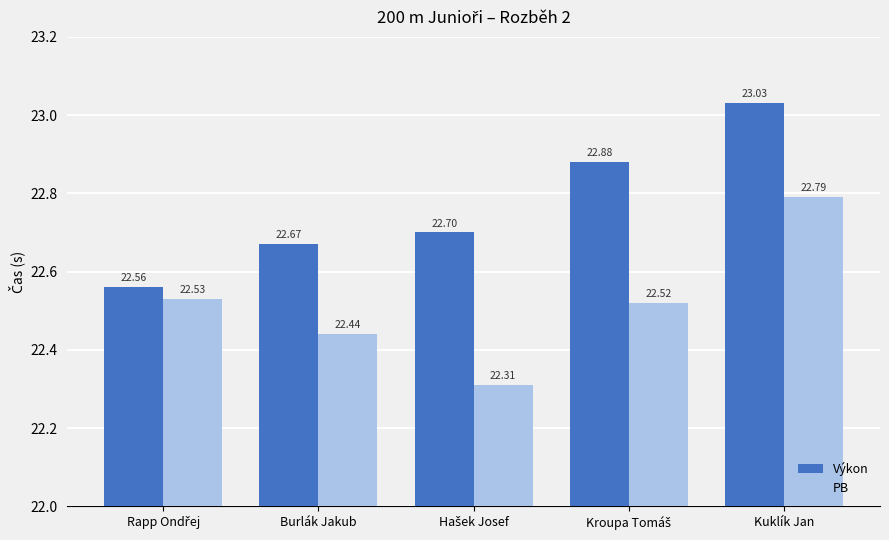

List the series in order of their overall mean, highest first.

Výkon, PB